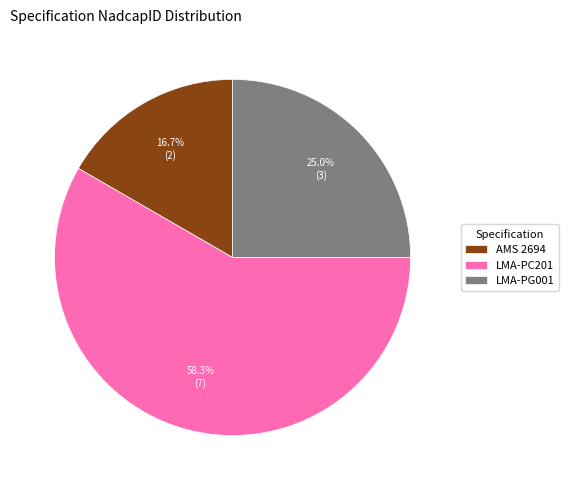

What percentage do LMA-PC201 and AMS 2694 together represent?

75.0%